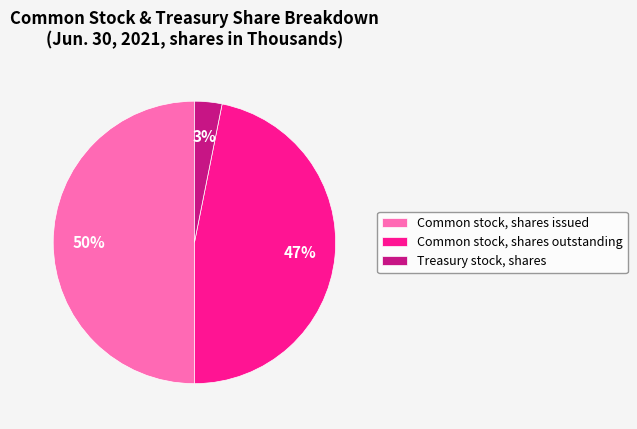

The Common stock, shares outstanding slice represents 47% of the pie. True or false?

True